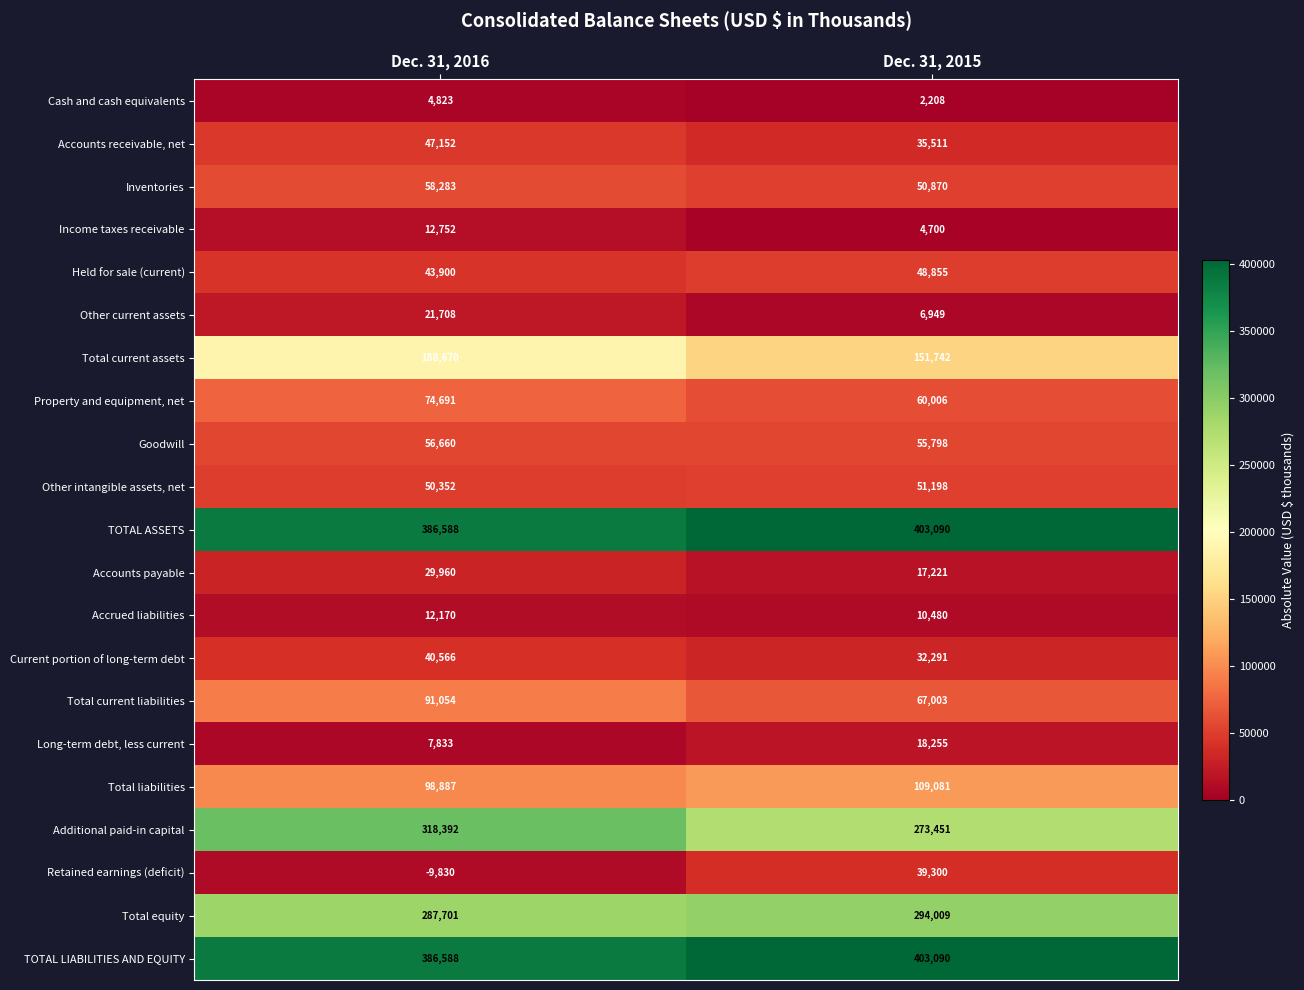

Is it true that Other current assets equals 7554 at Dec. 31, 2016?

False